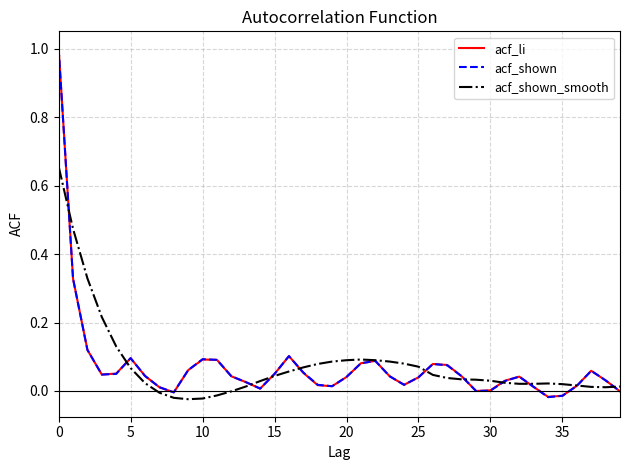

What is the maximum value for acf_li?

1.0